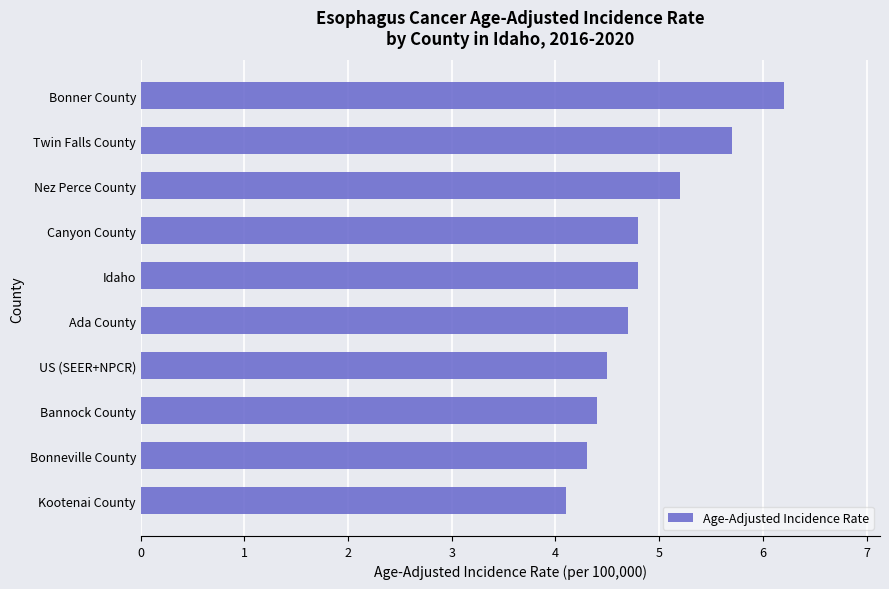

What is the maximum value shown in the chart?

6.2